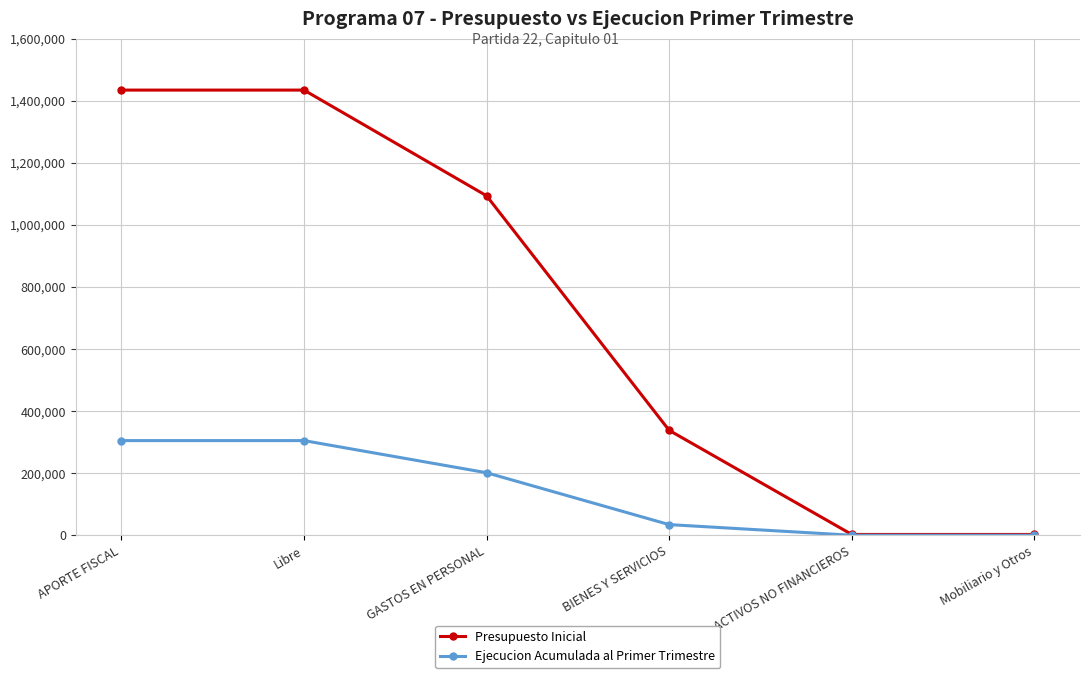

Reading left to right, what are all the values shown in this chart?

Presupuesto Inicial: 1434724	1434724	1094075	338093	2556	2556
Ejecucion Acumulada al Primer Trimestre: 305040	305040	201484	34298	0	0